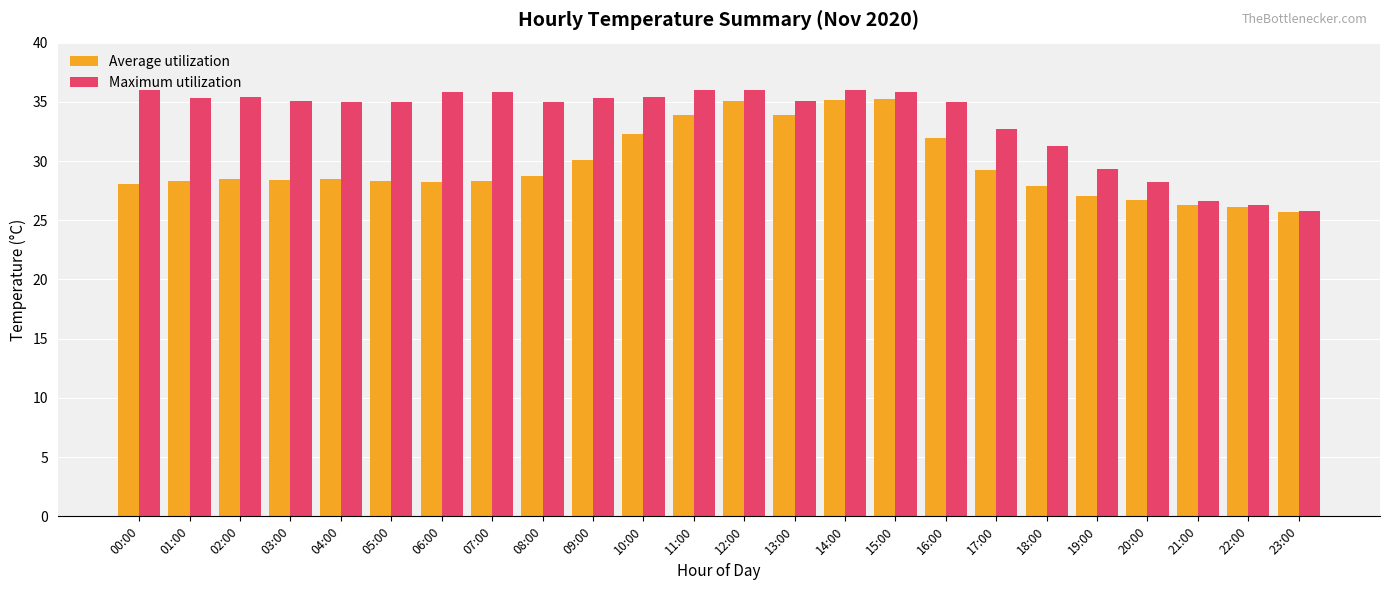

Does the chart contain any negative values?

No